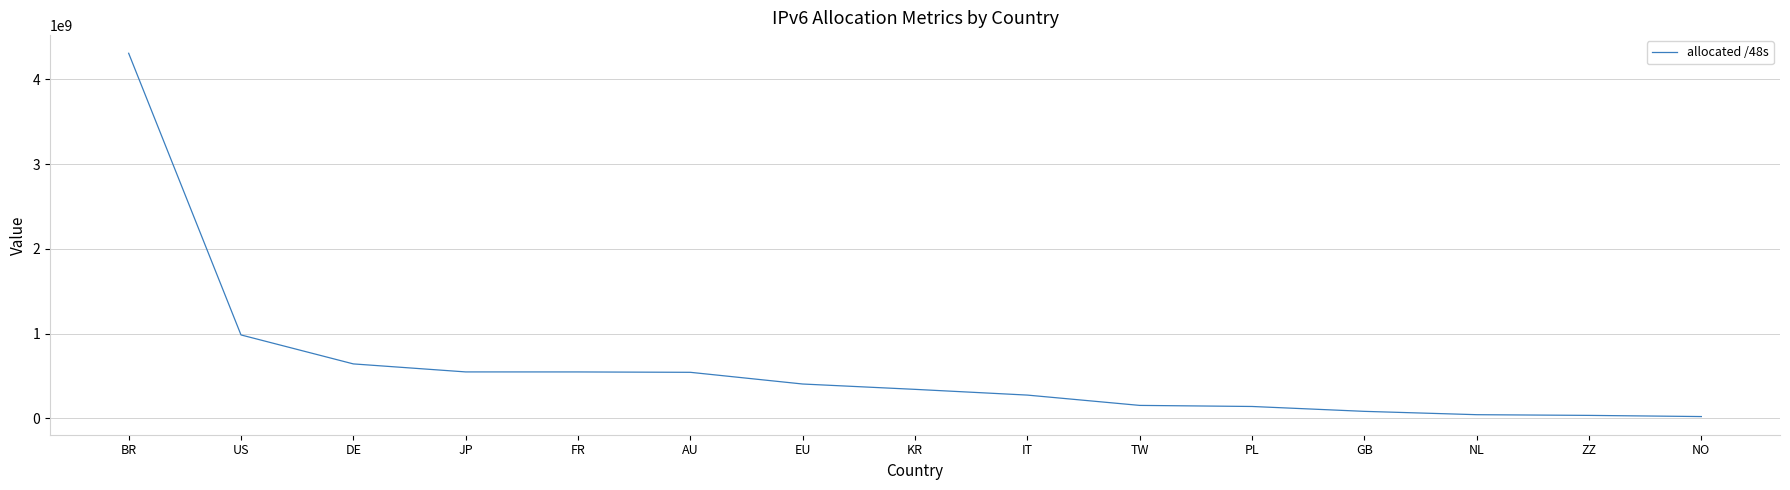

Does the chart have visible grid lines?

Yes